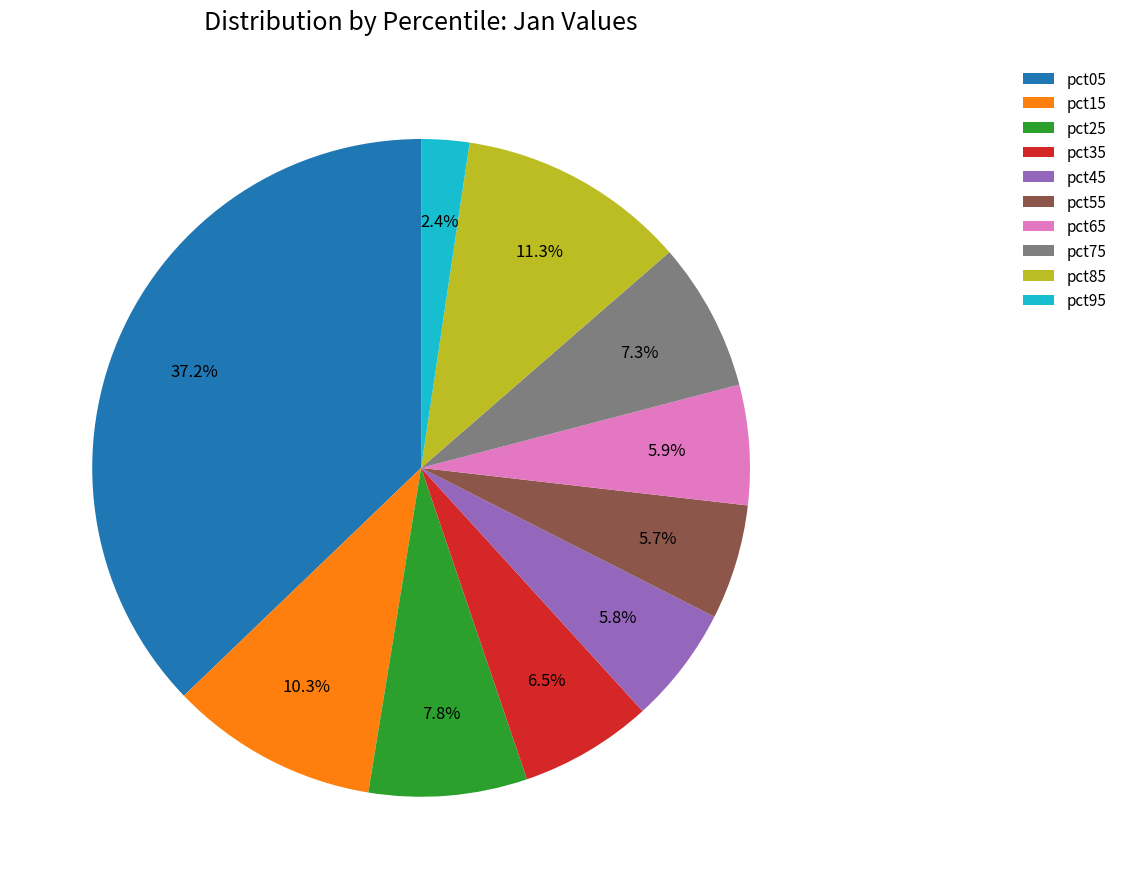

Count the number of slices in the pie.

10